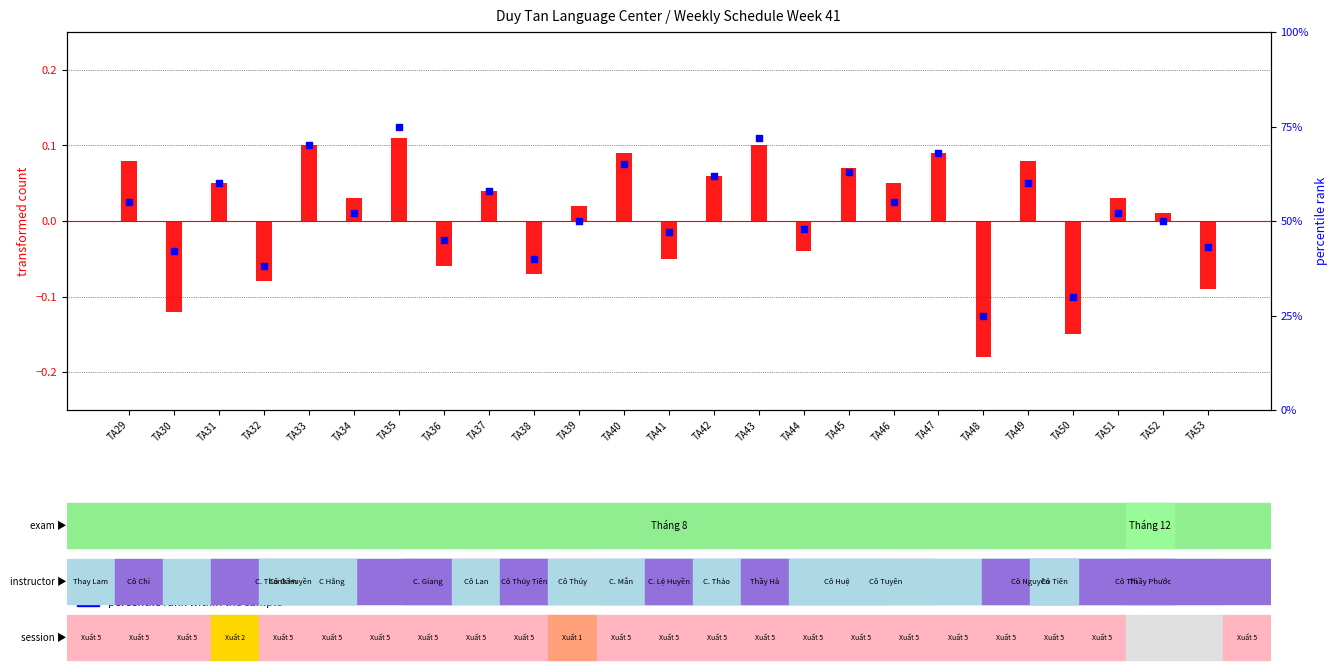

What is the total value across all series at TA38?

39.9